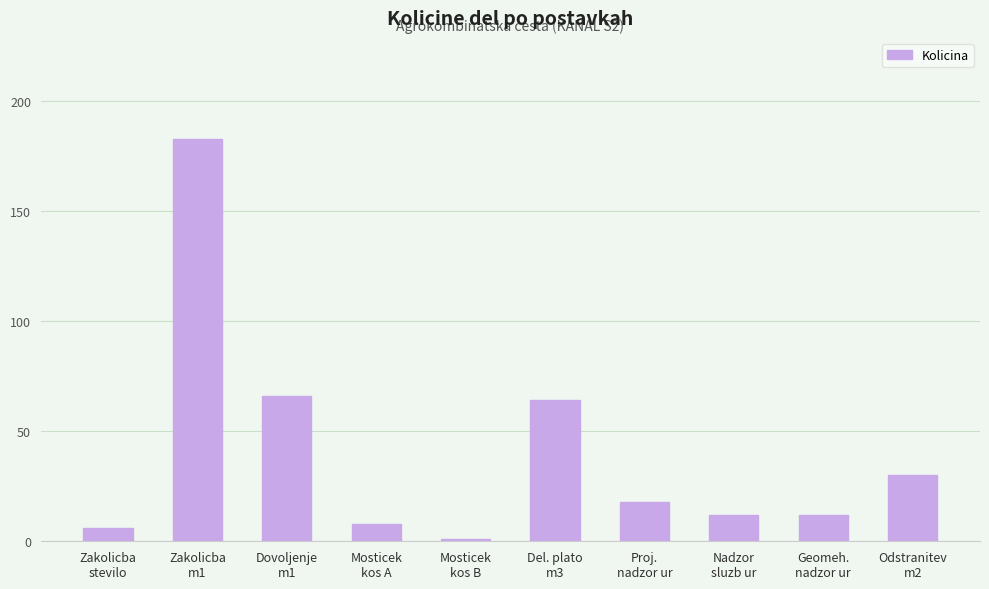

Between Nadzor
sluzb ur and Zakolicba
m1, which is larger?

Zakolicba
m1